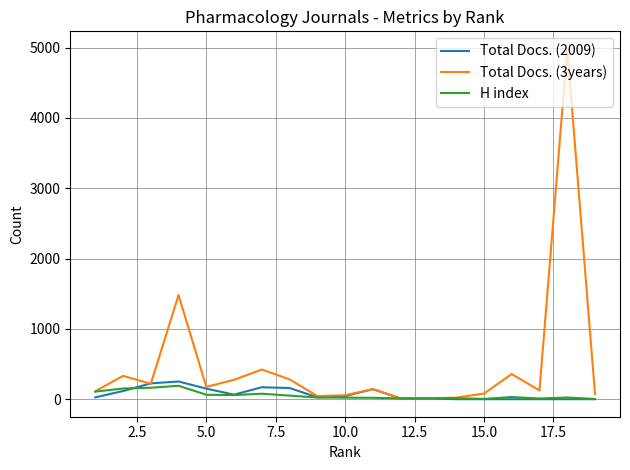

What is the maximum value for H index?

191